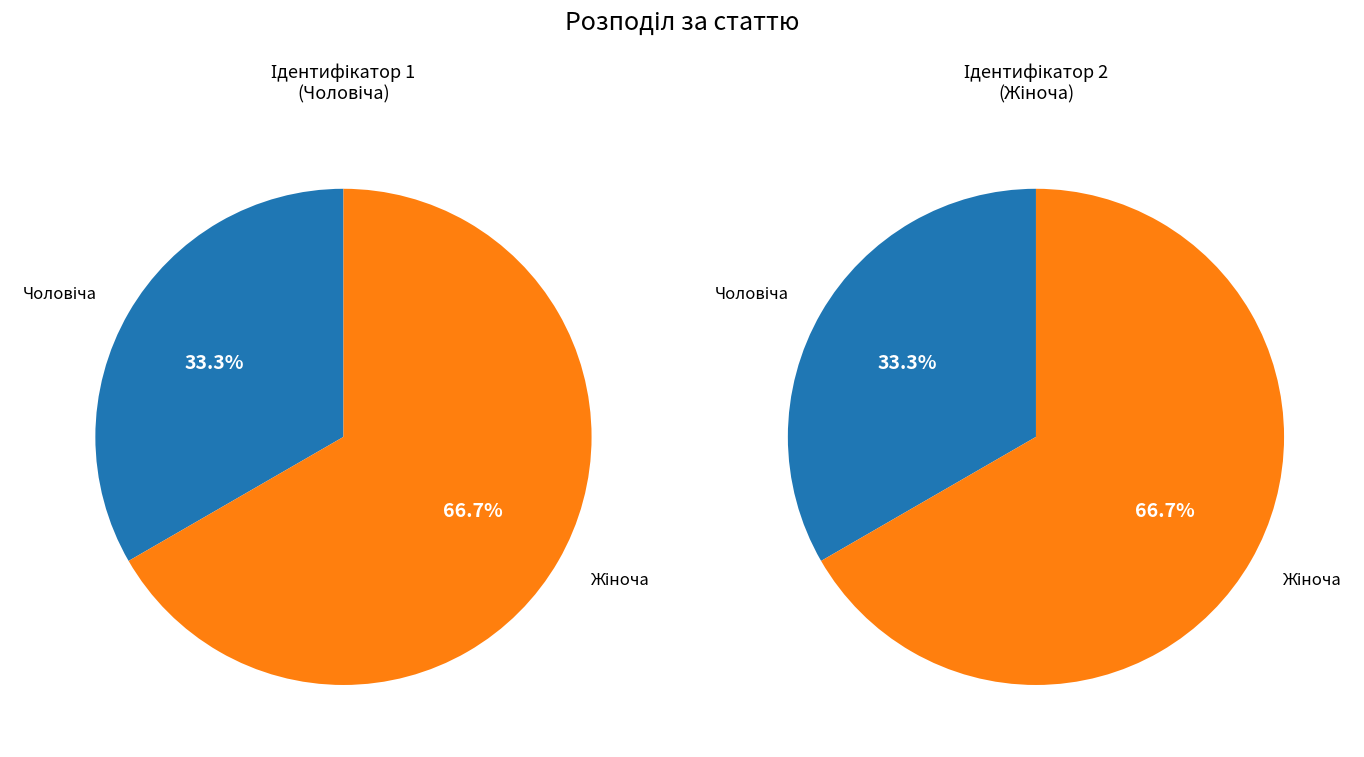

Is there a majority slice in this chart?

Yes